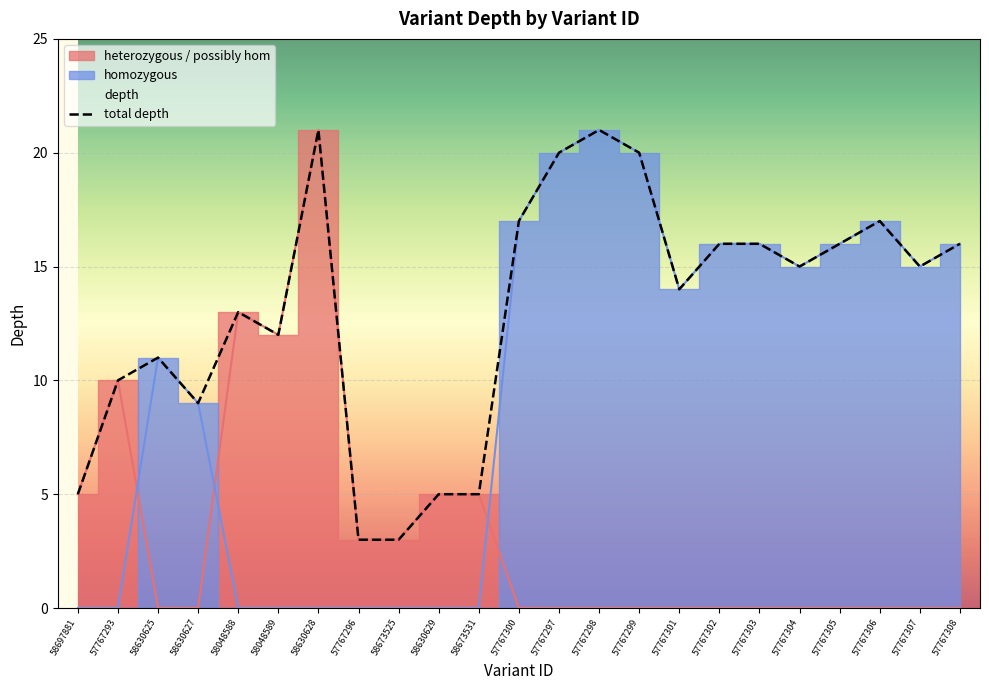

What is the ratio of the value at 57767297 to the value at 58673531?

4.0